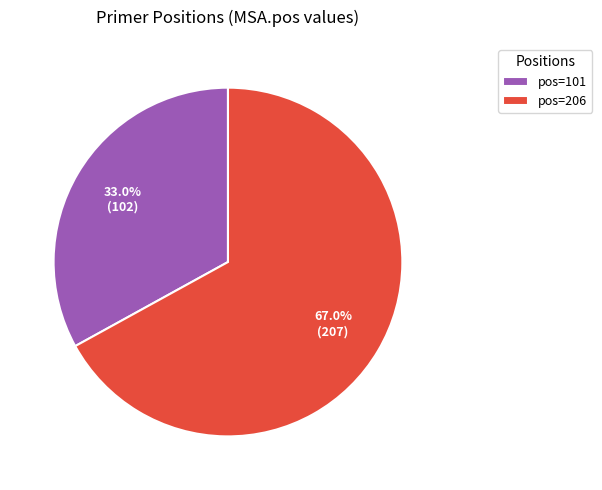

To the nearest percent, what is the average slice percentage?

50%